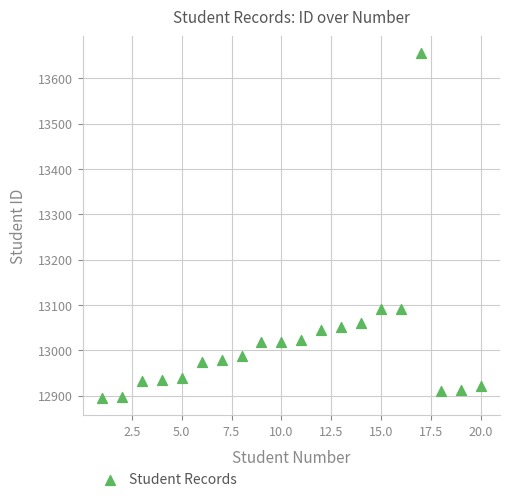

What is the range of X values (max minus min)?

19